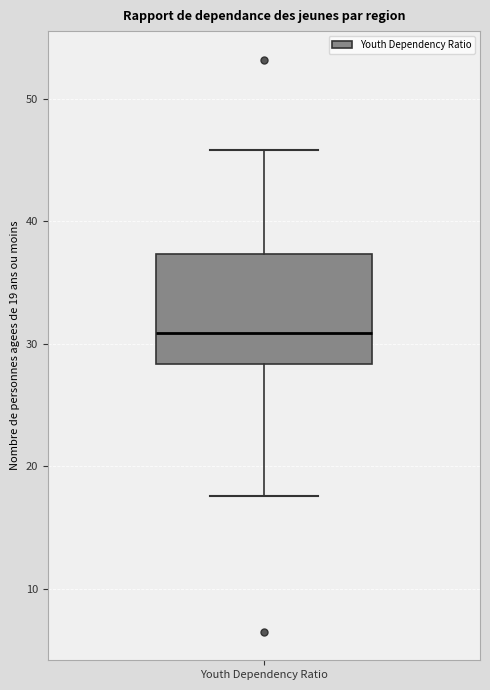

Where is the lower edge of the box for Youth Dependency Ratio on the y-axis? The values are not printed on the chart, so give them approximately, as read against the axis.

28